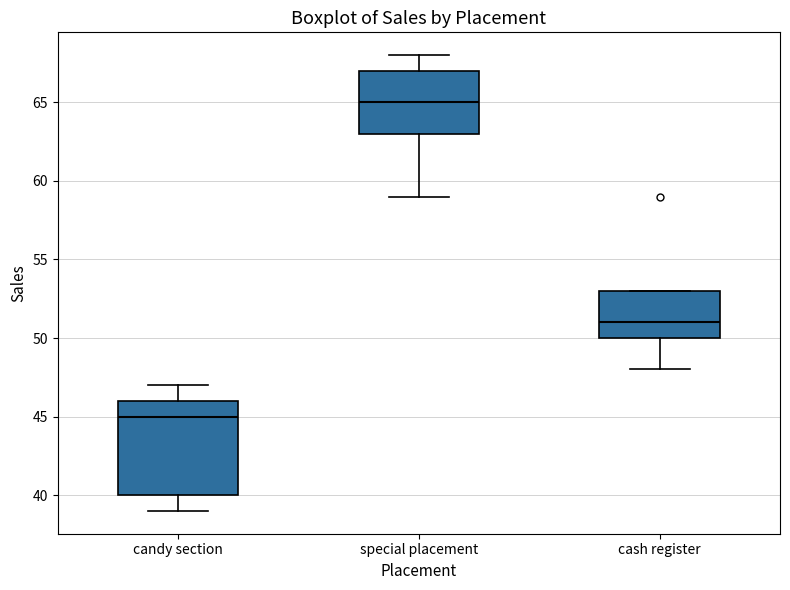

Reading left to right, read every box against the y-axis: the position of its median line, the range the box covers, and the ends of its whiskers. The values are not printed on the chart, so give them approximately, as read against the axis.

candy section: median 45, box 40 to 46, whiskers 39 to 47
special placement: median 65, box 63 to 67, whiskers 59 to 68
cash register: median 51, box 50 to 53, whiskers 48 to 53